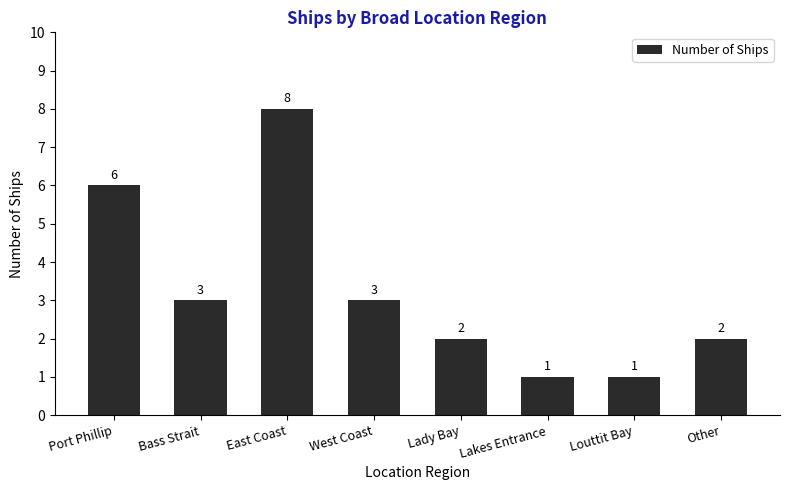

Read the value at Lady Bay.

2